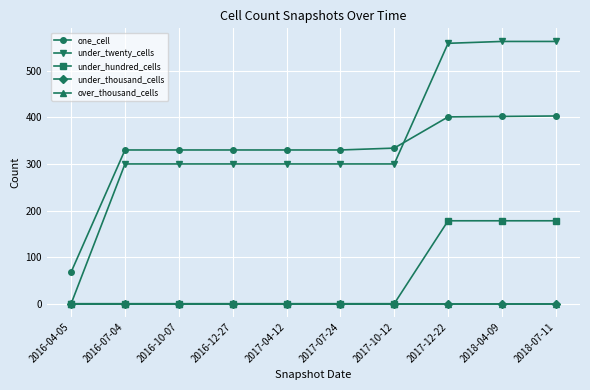

True or false: under_hundred_cells and one_cell cross at least once.

False